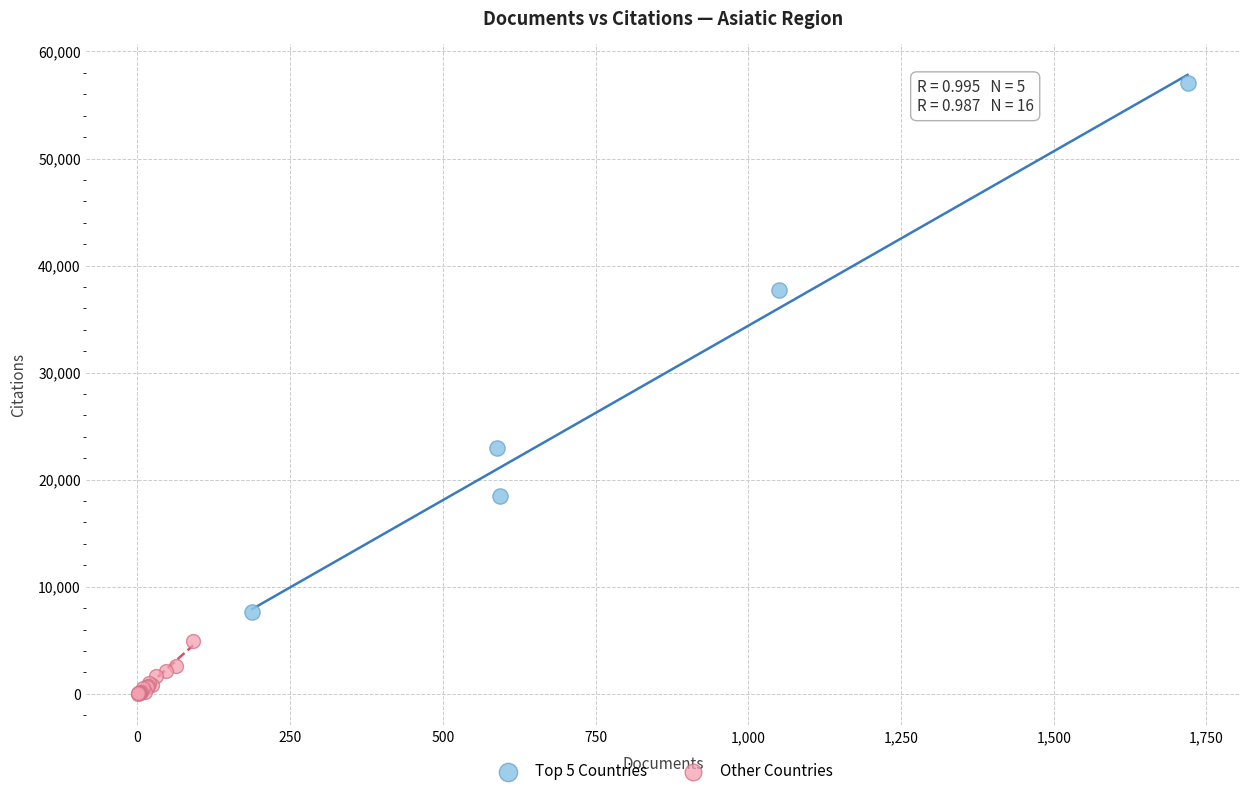

Which series has the widest spread of Y values?

Top 5 Countries